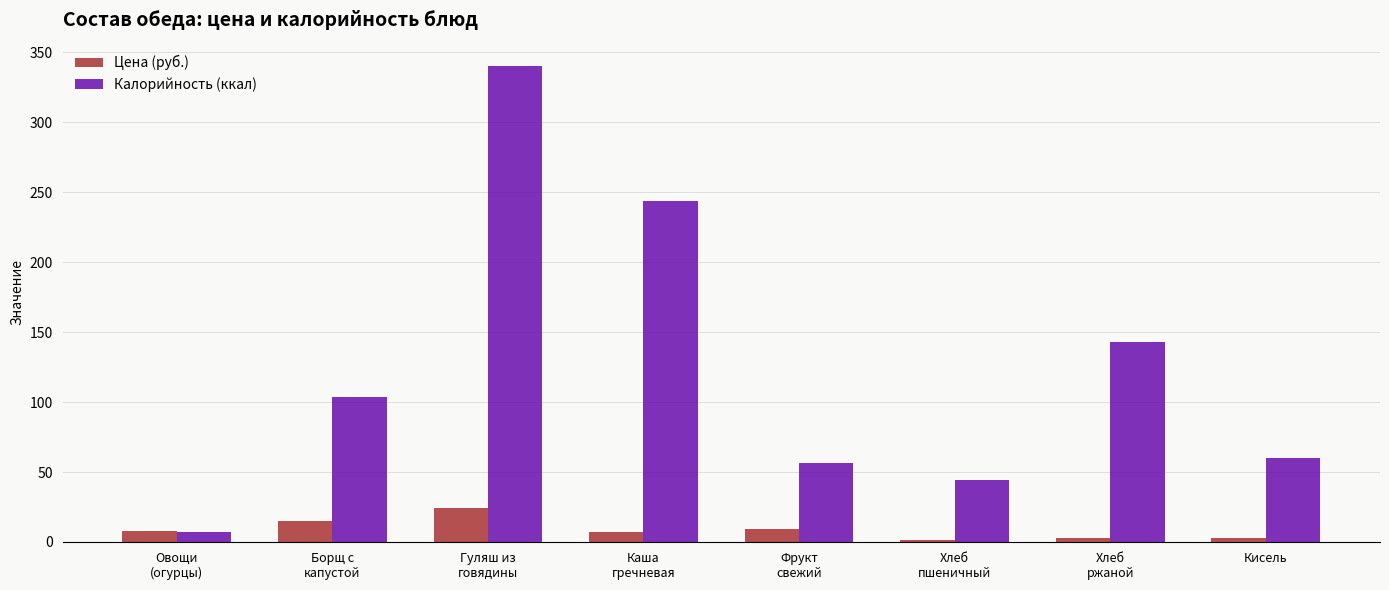

Between Гуляш из
говядины and Кисель, which series saw the biggest shift?

Калорийность (ккал)